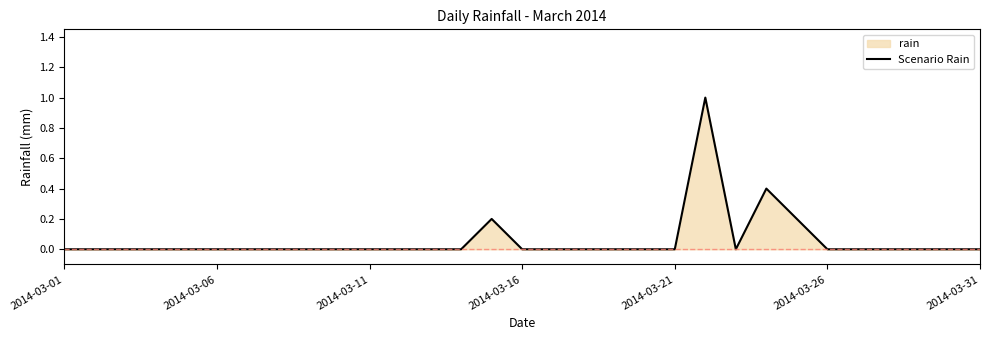

Where is the data nearest to the value 0?

2014-03-01